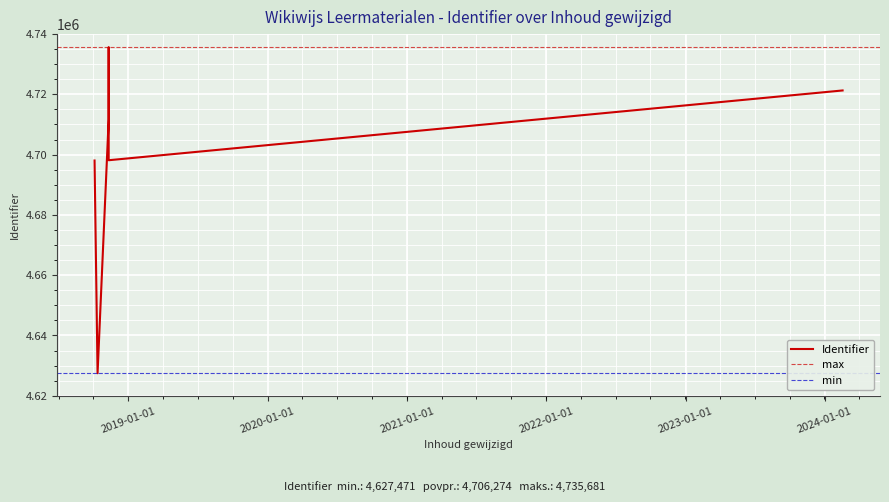

List the labels in order of value, smallest first.

2018-10-12 11:54:03, 2018-10-04 14:31:45, 2018-11-10 14:33:09, 2018-11-10 14:30:43, 2024-02-16 13:37:27, 2018-11-10 14:30:43, 2018-11-10 14:30:43, 2018-11-10 14:30:43, 2018-11-10 14:30:43